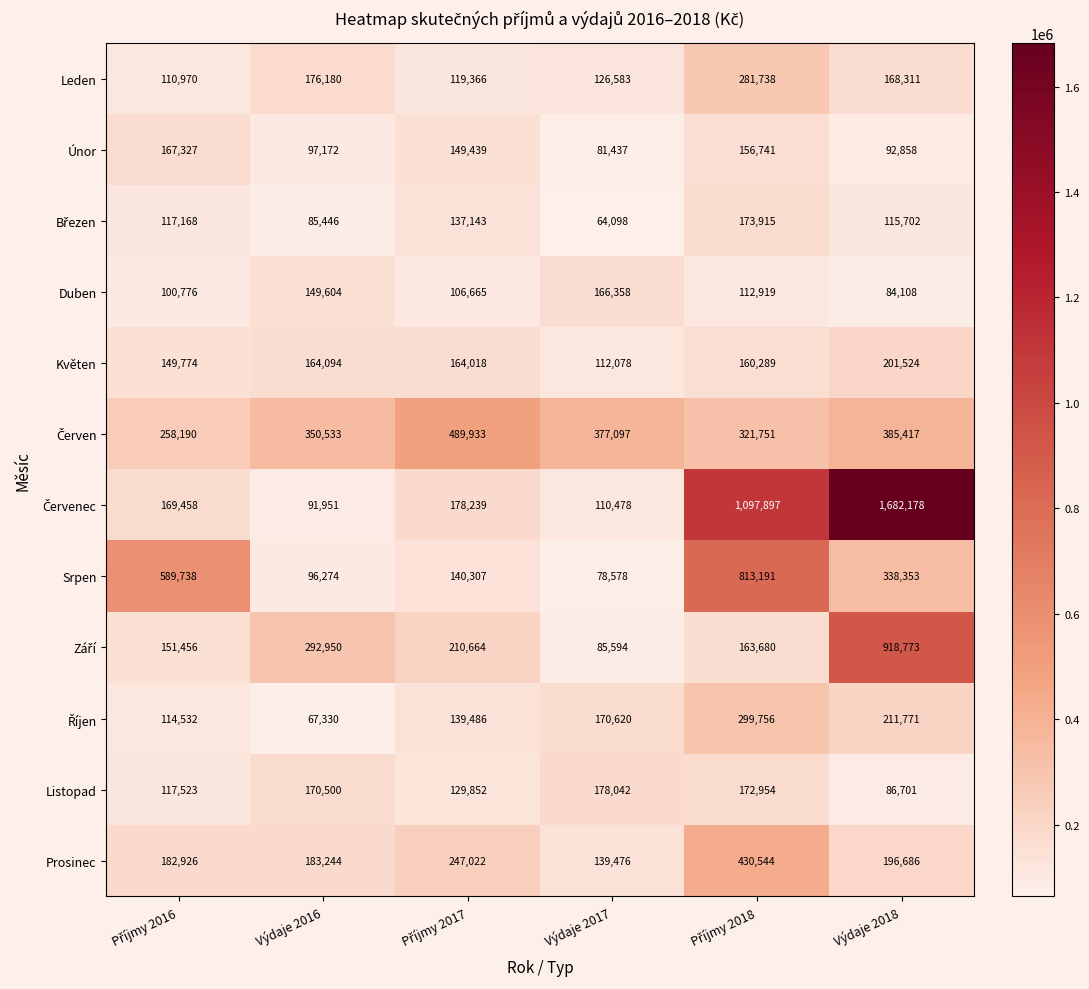

Read the Srpen value at Výdaje 2016, to the nearest 100.

96300